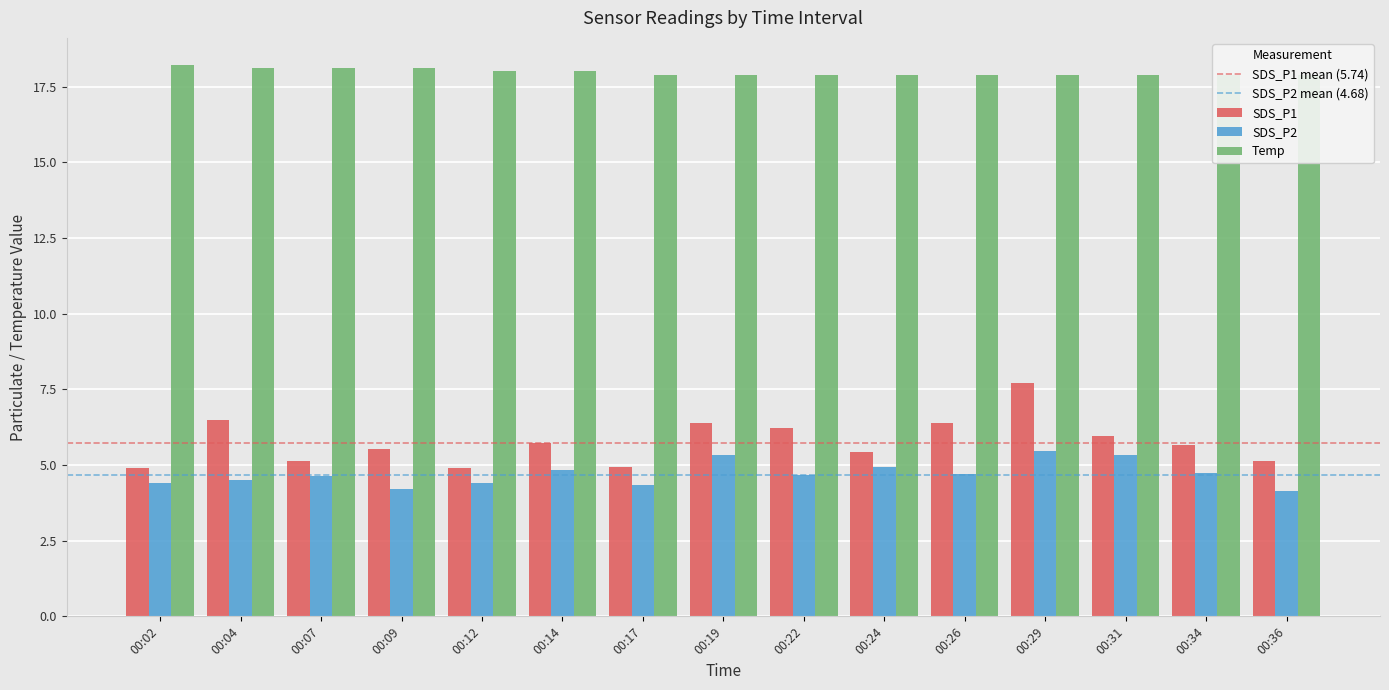

What are all the series names shown in the legend?

SDS_P1, SDS_P2, Temp